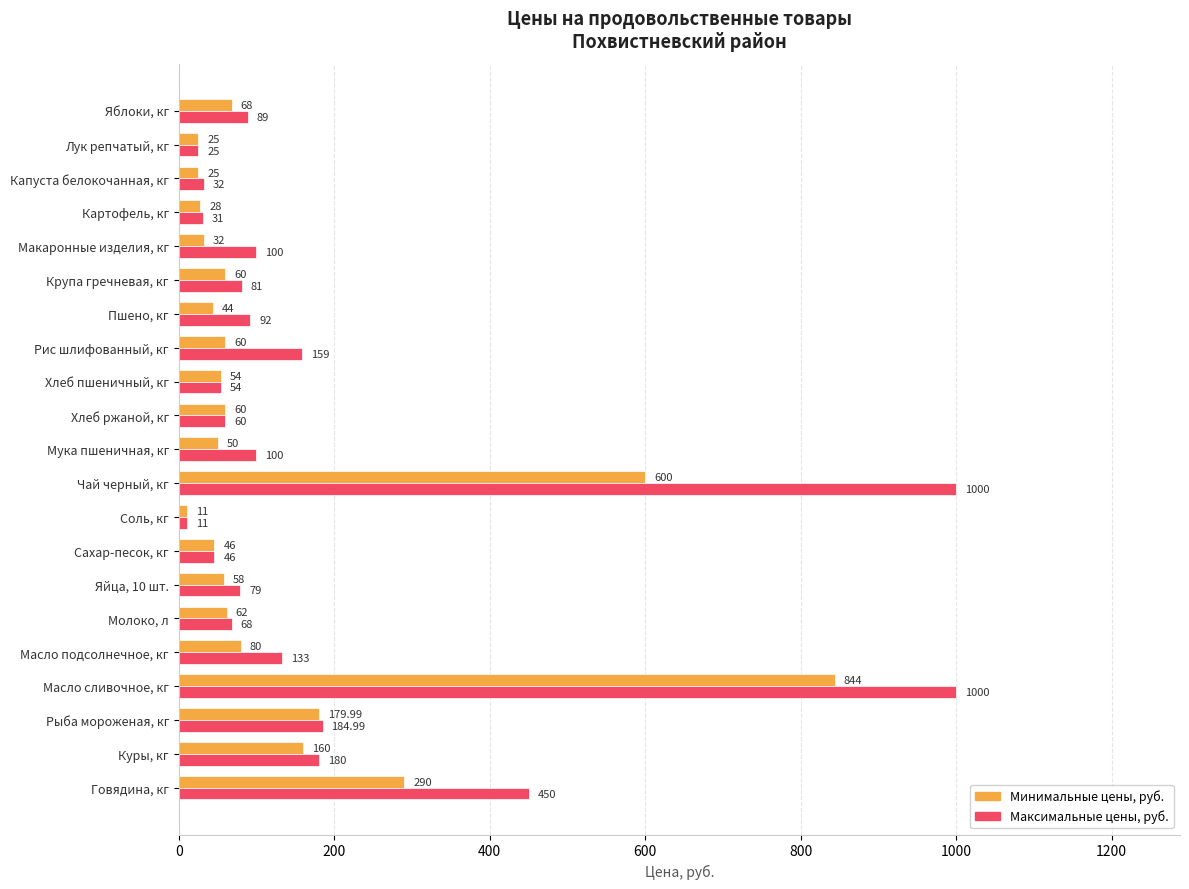

What is the difference between the maximum and minimum values in the Максимальные цены, руб. series?

989.0